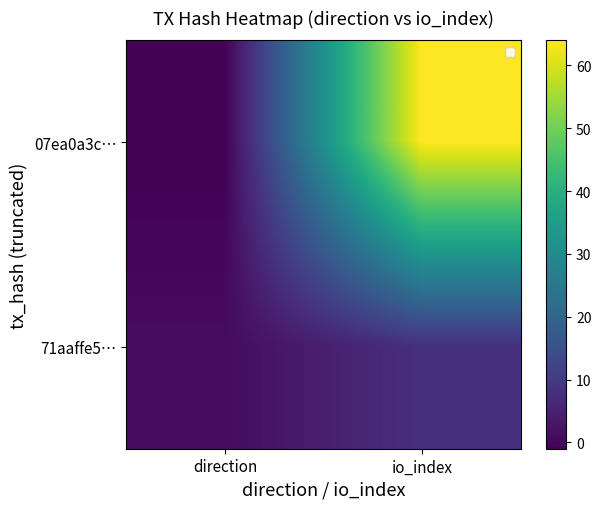

List the labels in order of 07ea0a3c… value, smallest first.

direction, io_index